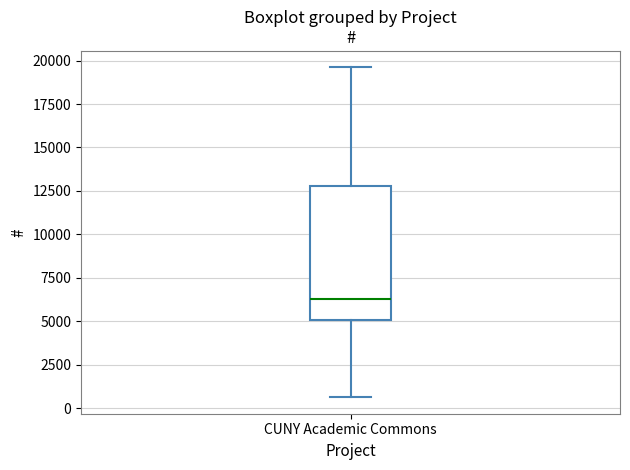

Transcribe this box plot: give where the median line is, the range the box spans, and where the two whiskers end, as read against the y-axis. The values are not printed on the chart, so give them approximately, as read against the axis.

median 6500, box 5000 to 13000, whiskers 500 to 19500